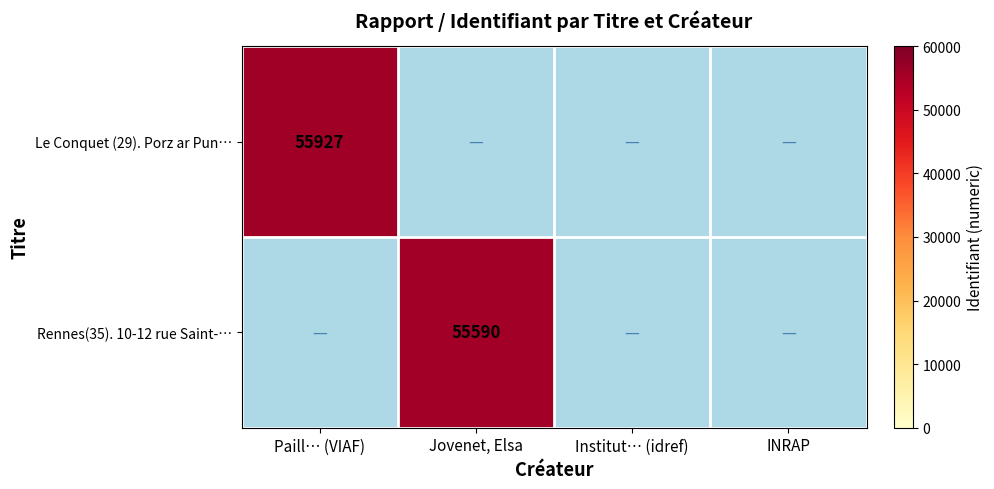

Is it true that Le Conquet (29). Porz ar Pun… equals 25874 at Jovenet, Elsa?

False